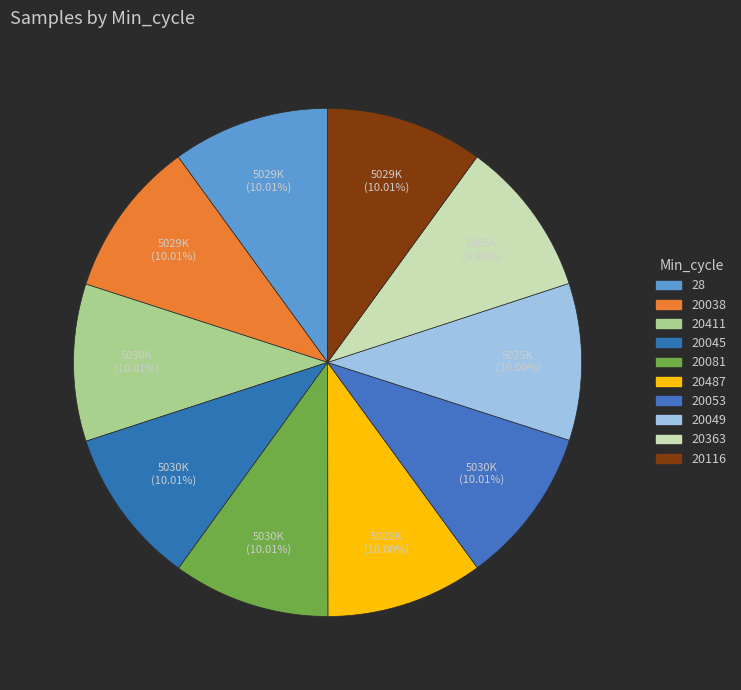

Which category has the biggest portion of the pie?

20053